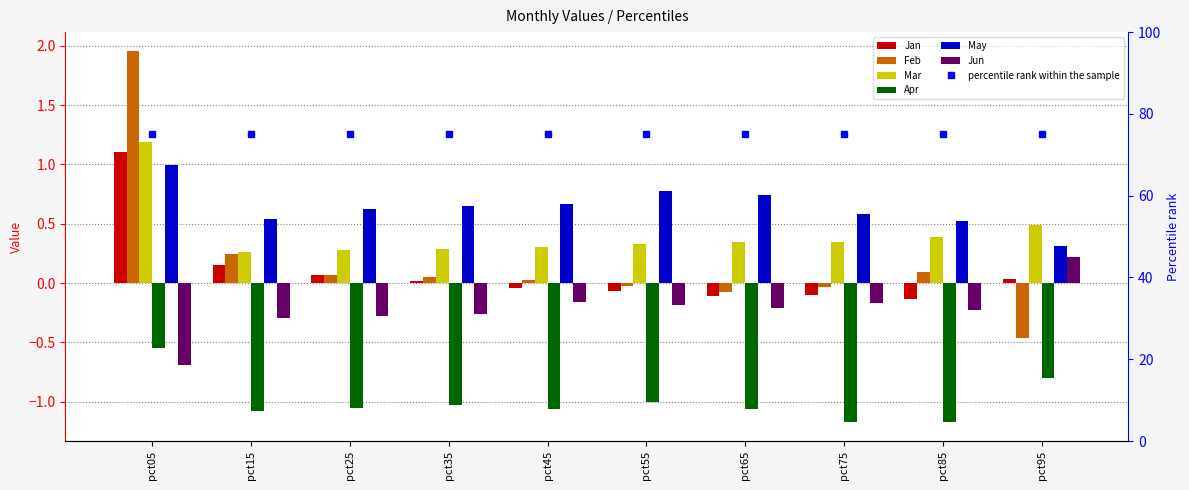

Which category has the lowest value in the Feb series?

pct95